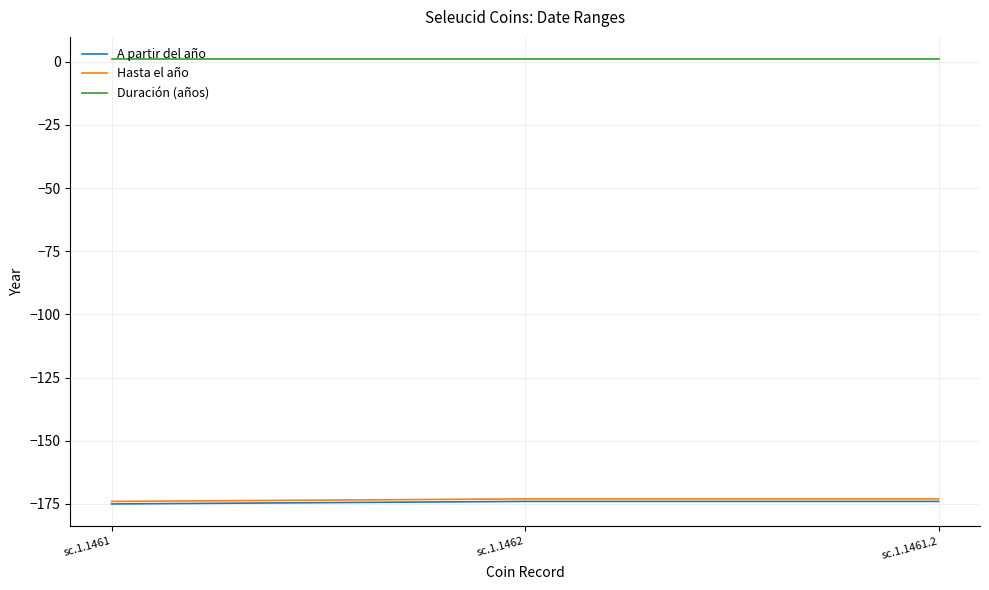

What is the maximum value for A partir del año?

-174